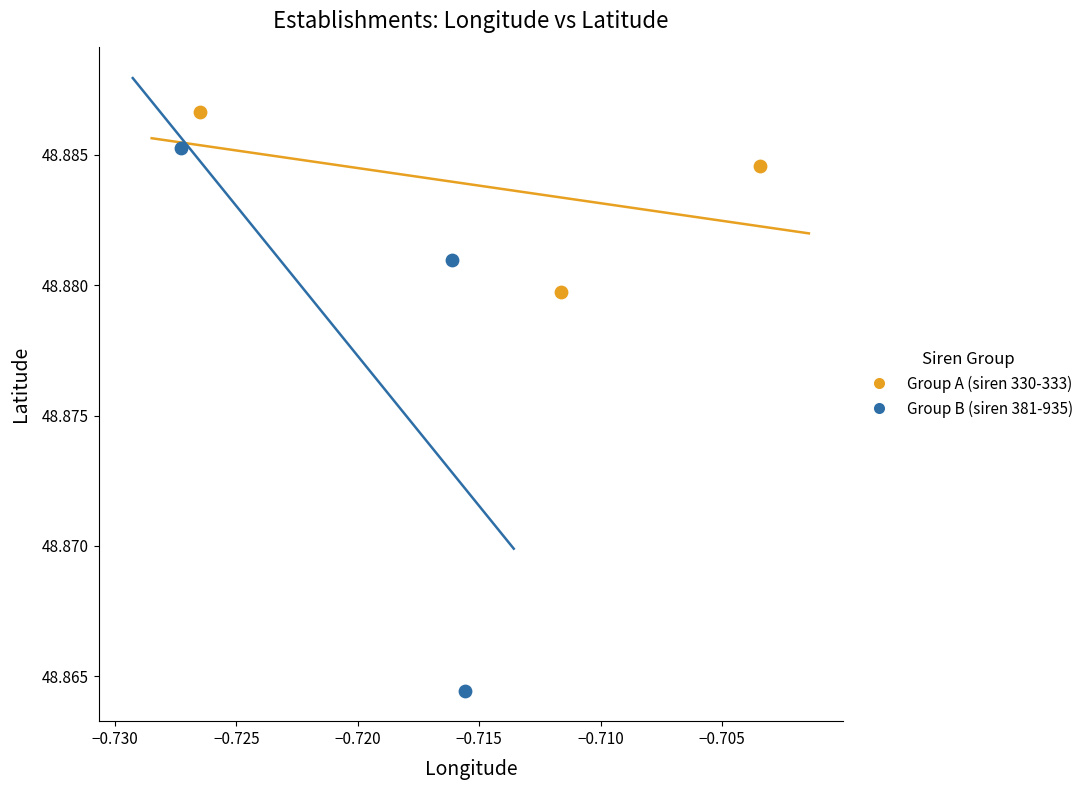

What are all the series names shown in the legend?

Group A (siren 330-333), Group B (siren 381-935)